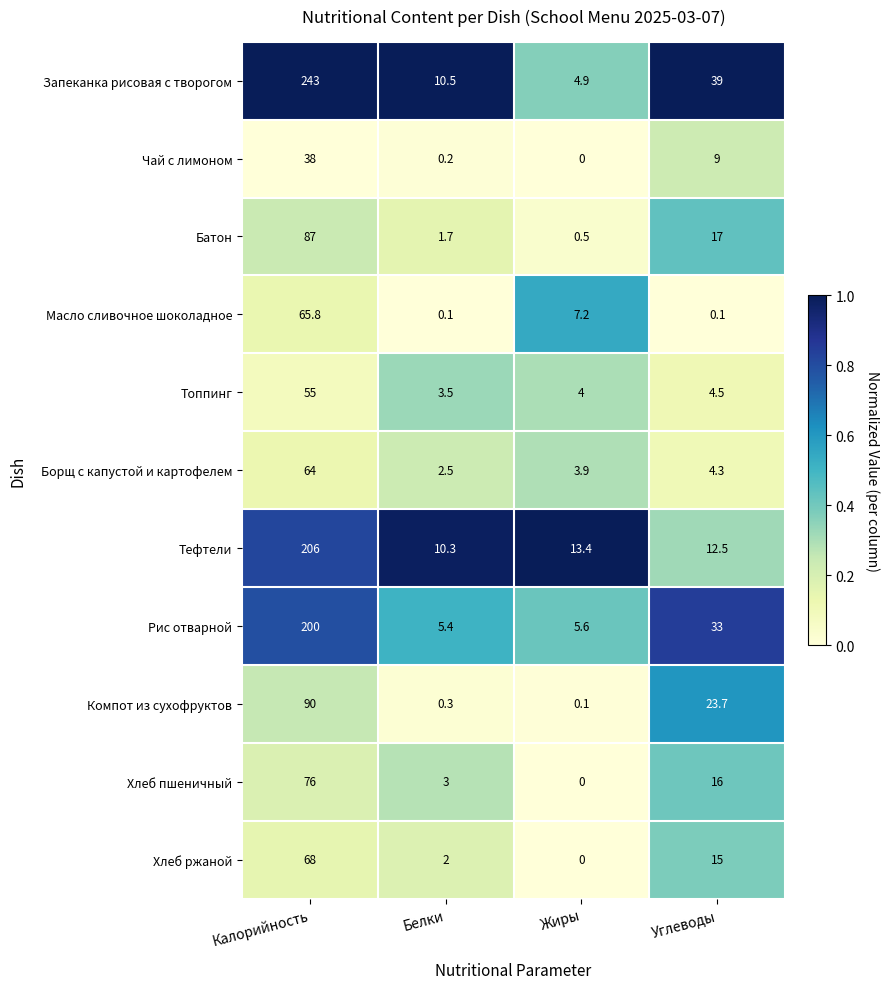

At which category is the sum across all series the highest?

Калорийность